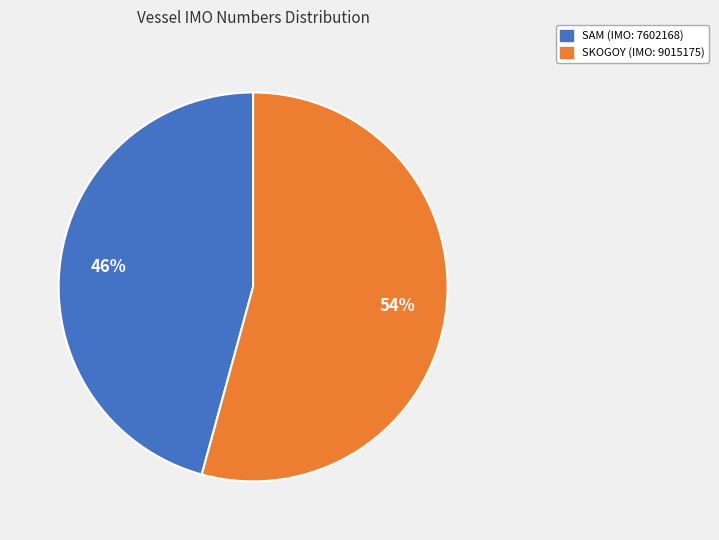

Rank the categories by value from highest to lowest.

SKOGOY, SAM